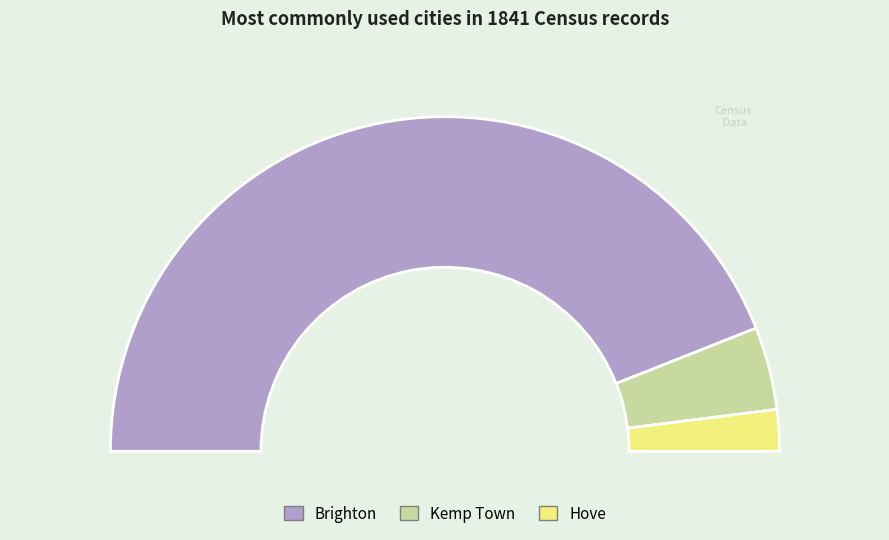

To the nearest percent, what percentage of the pie is Brighton?

88%